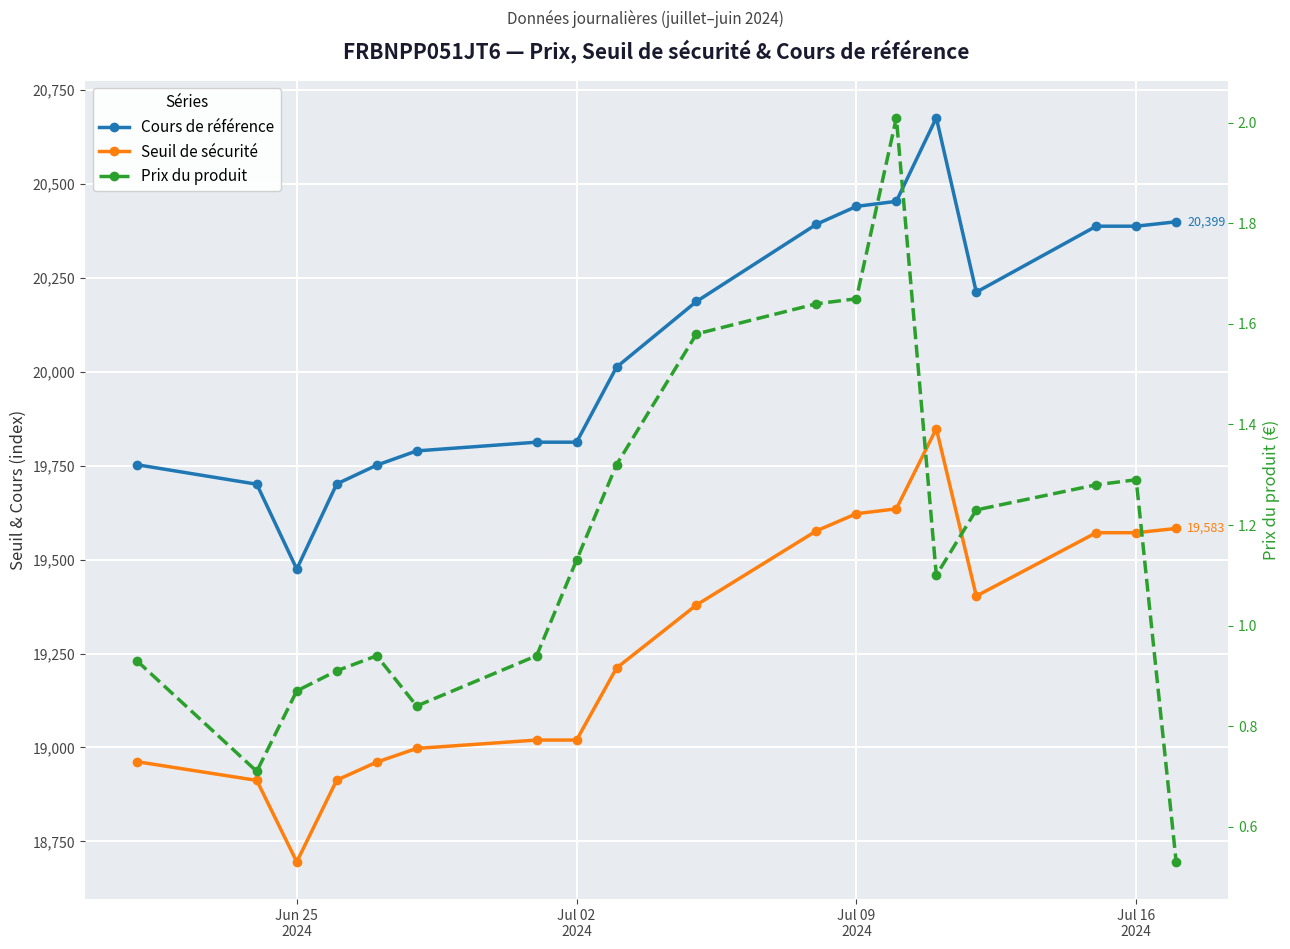

Is it true that Prix du produit equals 1.9 at Jul 16 2024?

False